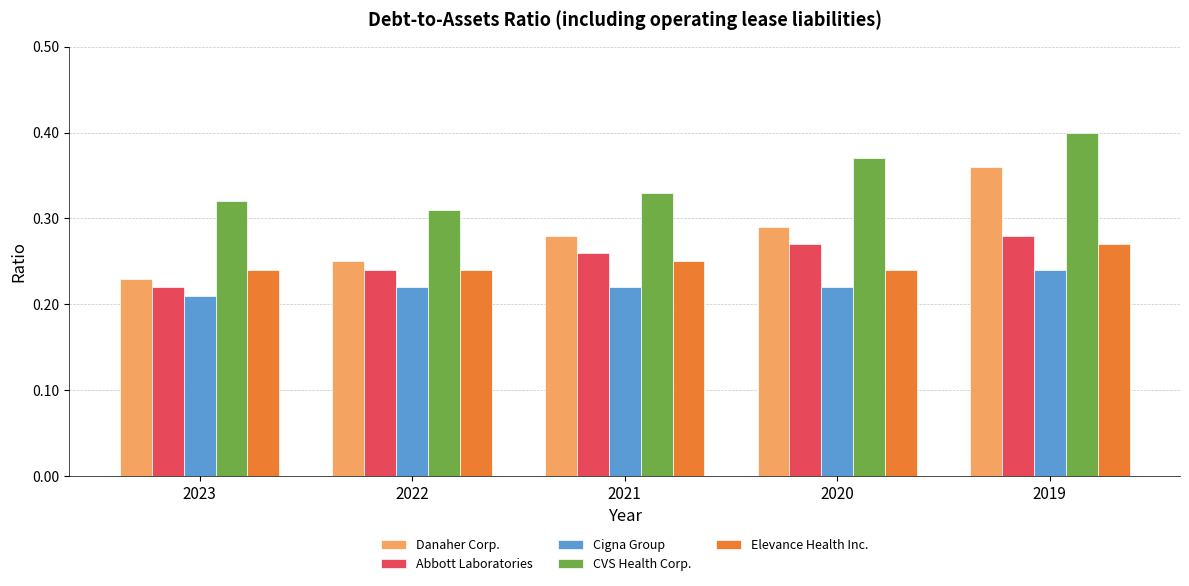

How many Abbott Laboratories values are between 0 and 1?

5